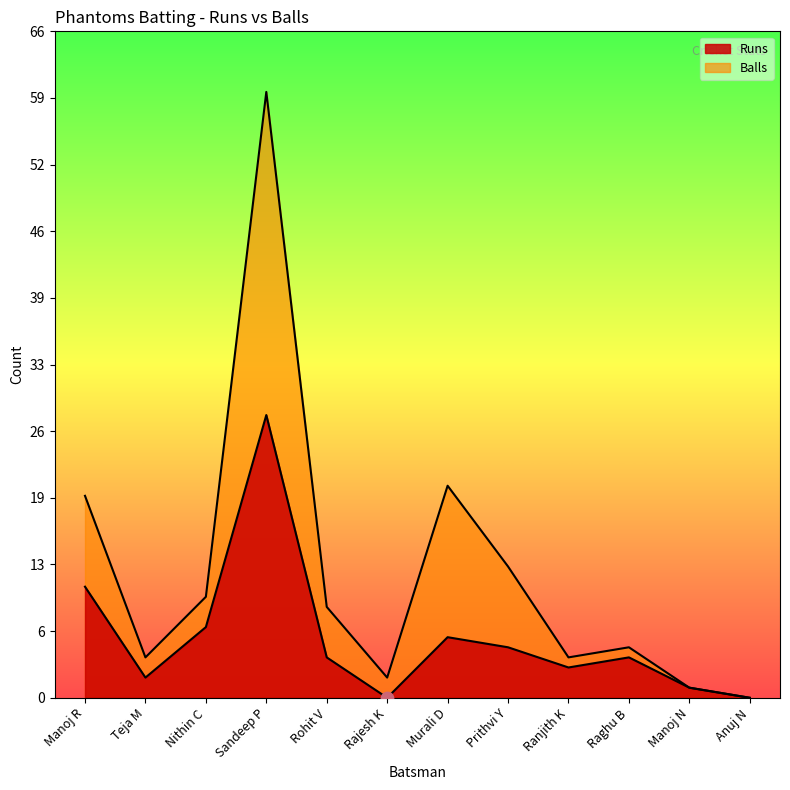

Is the value of Balls at Rohit V greater than the value of Runs at Ranjith K?

Yes